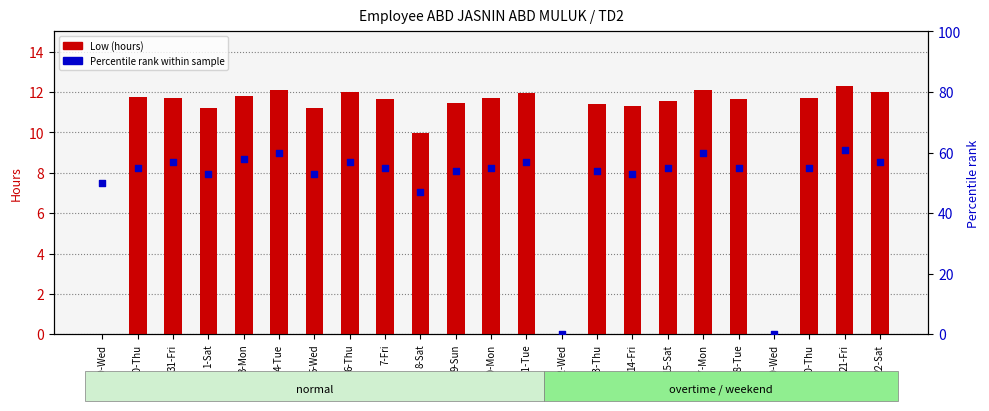

Is the value of Low (hours) at 22-Sat greater than the value of Percentile rank at 10-Mon?

No